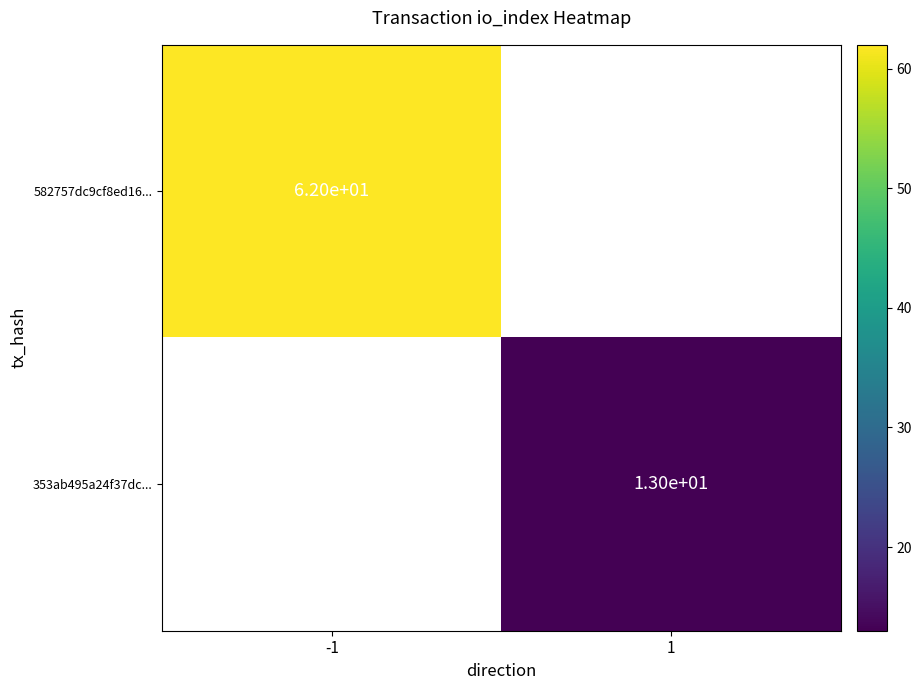

The 353ab495a24f37dc... series shows 5 at 1. True or false?

False